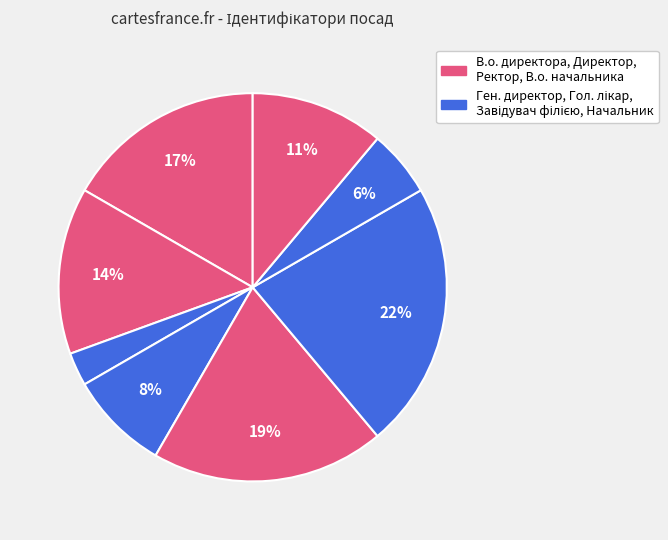

How many slices are in this pie chart?

8